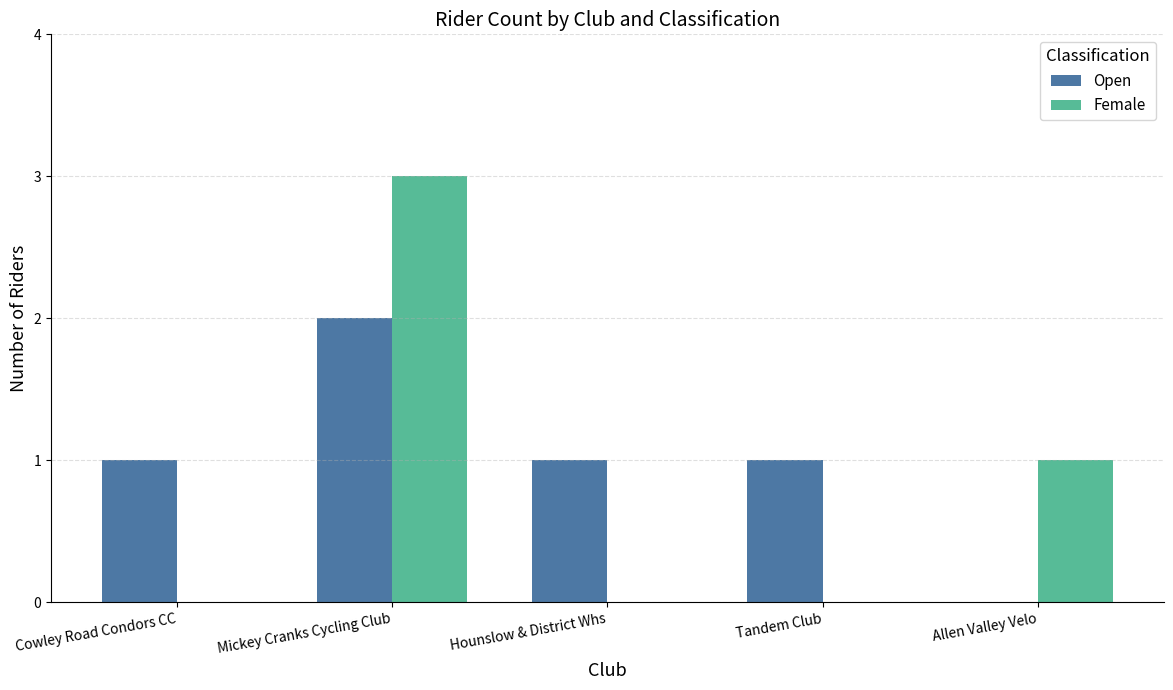

Between Mickey Cranks Cycling Club and Tandem Club, which series saw the biggest shift?

Female